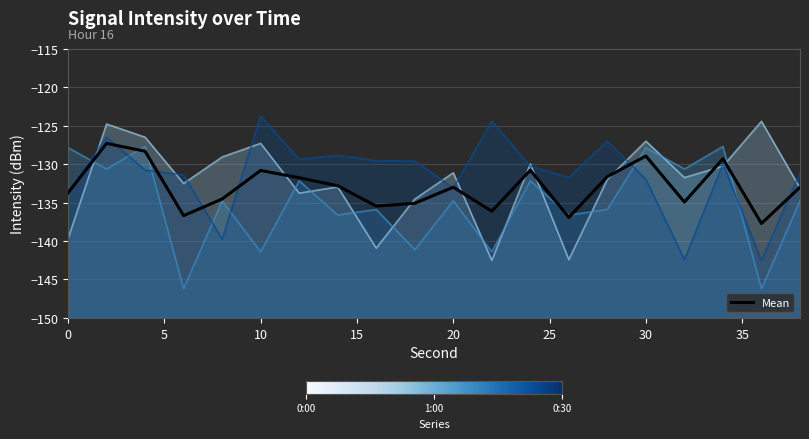

What is the sum of the values at 0 and 35?

-266.5